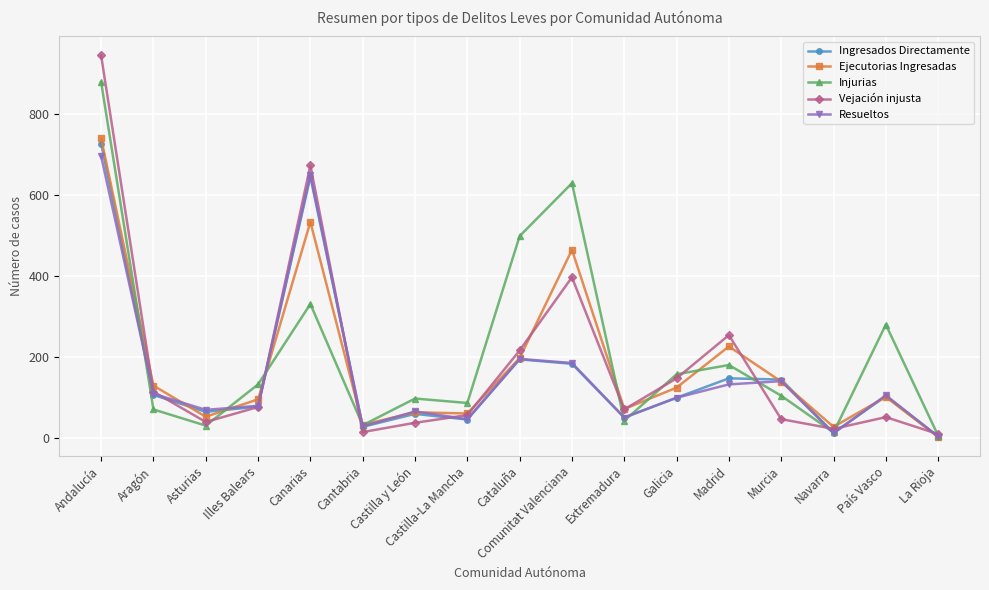

At which category is the sum across all series the highest?

Andalucía